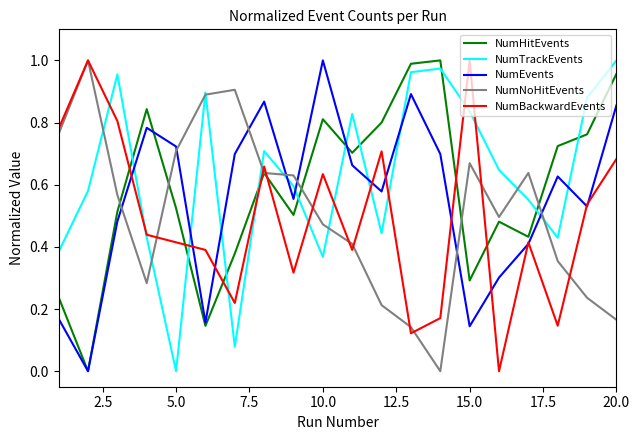

What is the sum of all NumEvents values?

11.1